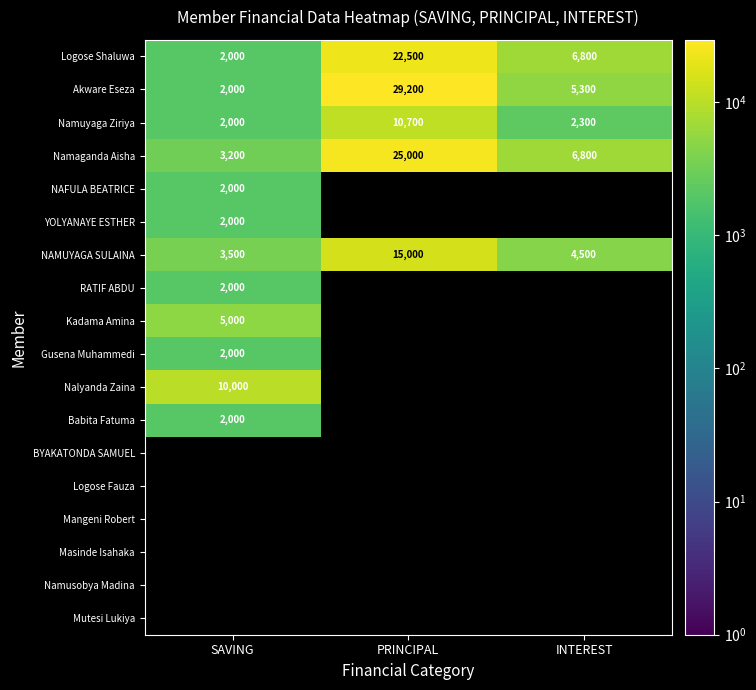

What is the smallest value displayed?

2000.0